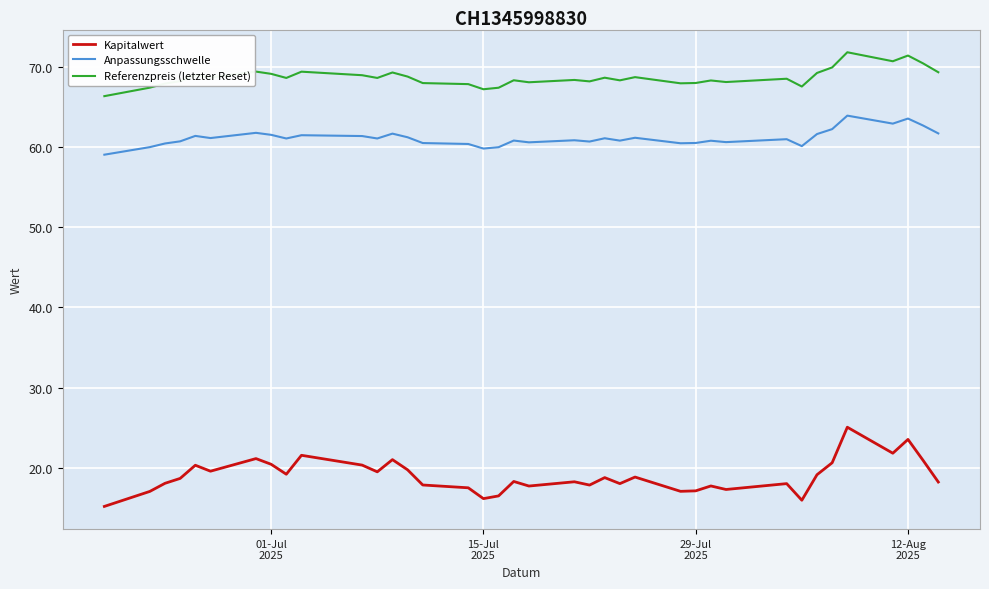

Which series has the largest total across all categories?

Referenzpreis (letzter Reset)